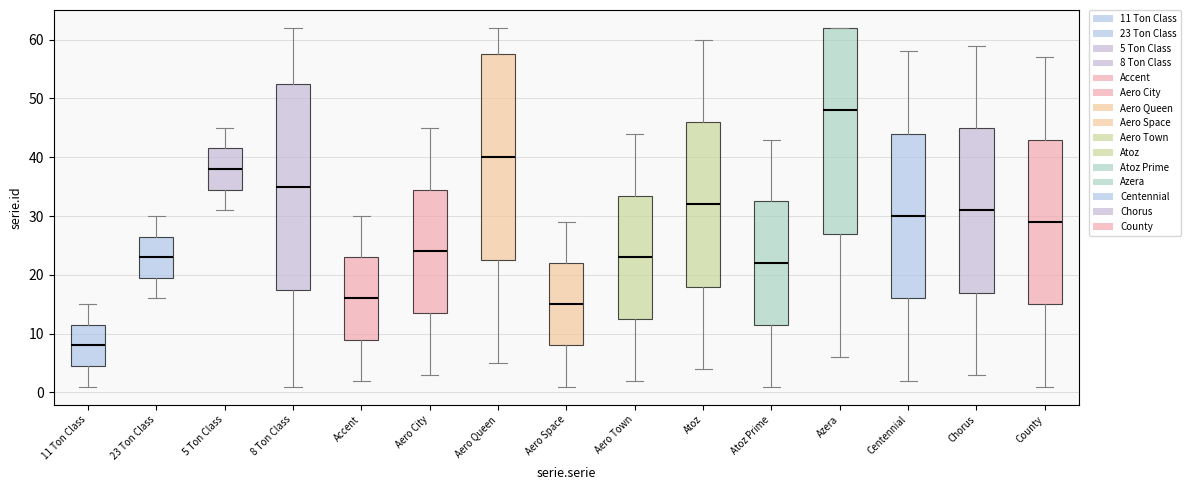

Reading left to right, read every box against the y-axis: the position of its median line, the range the box covers, and the ends of its whiskers. The values are not printed on the chart, so give them approximately, as read against the axis.

11 Ton Class: median 8, box 5 to 12, whiskers 1 to 15
23 Ton Class: median 23, box 20 to 27, whiskers 16 to 30
5 Ton Class: median 38, box 35 to 42, whiskers 31 to 45
8 Ton Class: median 35, box 18 to 53, whiskers 1 to 62
Accent: median 16, box 9 to 23, whiskers 2 to 30
Aero City: median 24, box 14 to 35, whiskers 3 to 45
Aero Queen: median 40, box 23 to 58, whiskers 5 to 62
Aero Space: median 15, box 8 to 22, whiskers 1 to 29
Aero Town: median 23, box 13 to 34, whiskers 2 to 44
Atoz: median 32, box 18 to 46, whiskers 4 to 60
Atoz Prime: median 22, box 12 to 33, whiskers 1 to 43
Azera: median 48, box 27 to 62, whiskers 6 to 62
Centennial: median 30, box 16 to 44, whiskers 2 to 58
Chorus: median 31, box 17 to 45, whiskers 3 to 59
County: median 29, box 15 to 43, whiskers 1 to 57